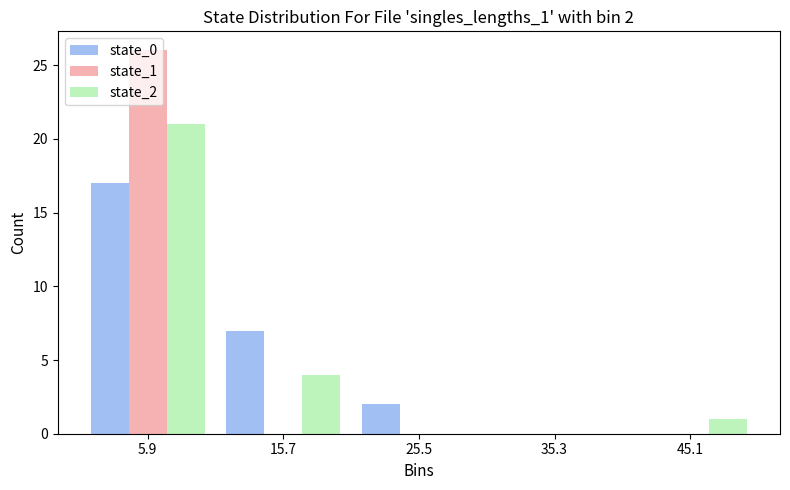

In the state_2 series, which range on the x-axis has the tallest bar?

1.0 to 10.8